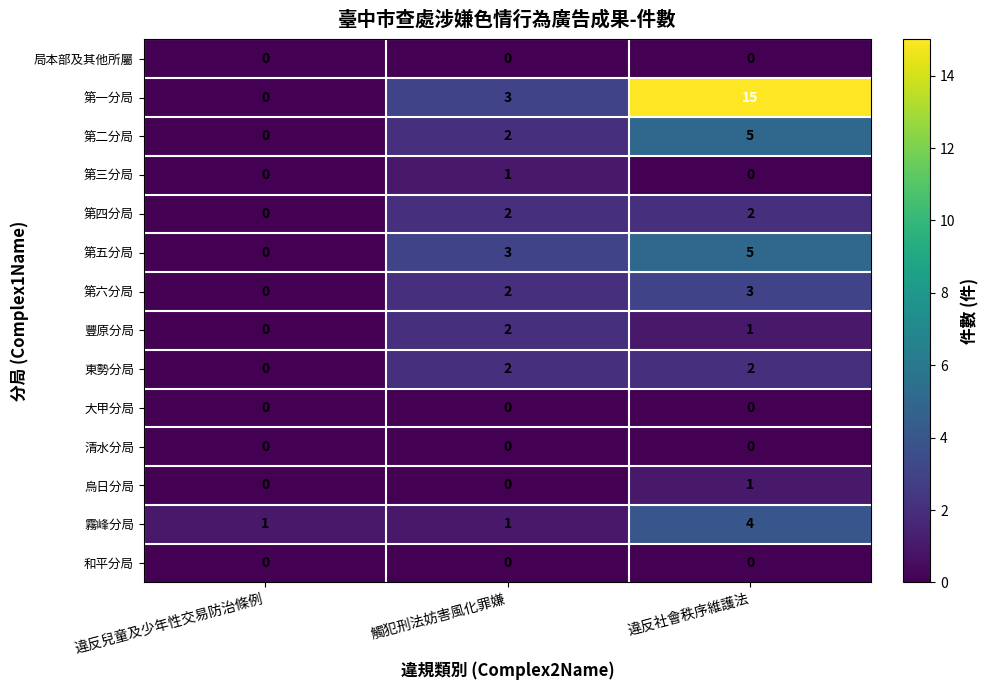

At how many categories does at least one series exceed 11?

1